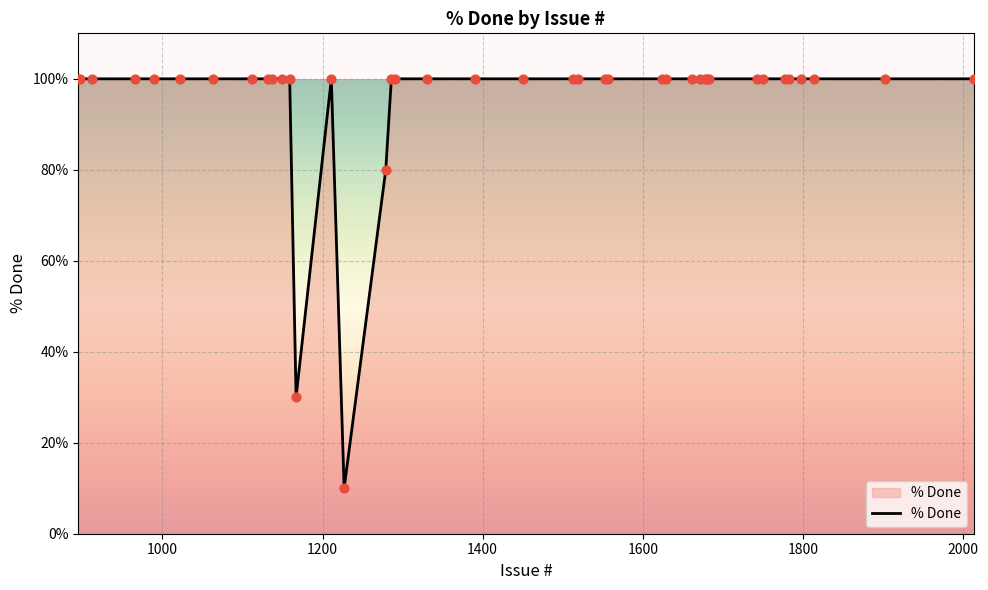

What is the minimum value shown in the chart?

10